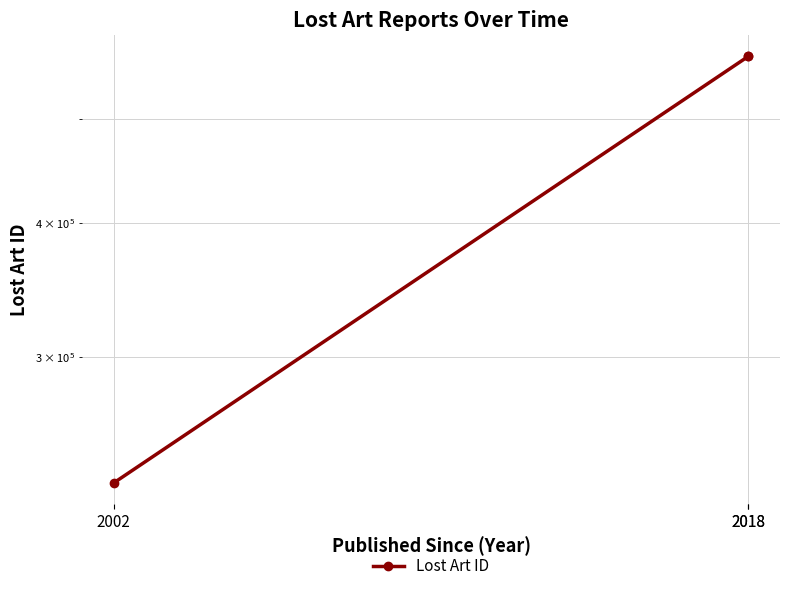

At which label does the data first exceed 571761?

2018